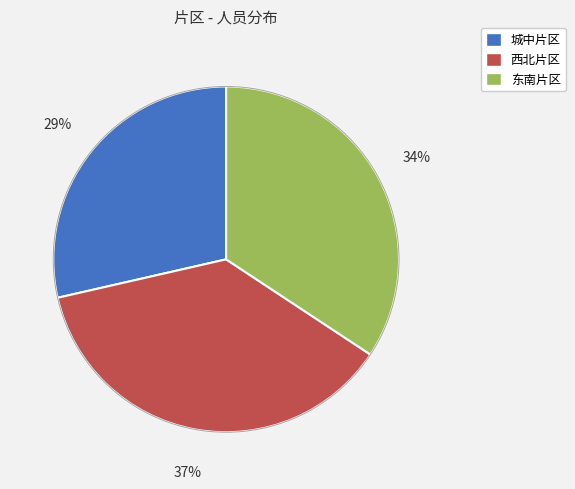

What is the largest slice in the pie chart?

西北片区